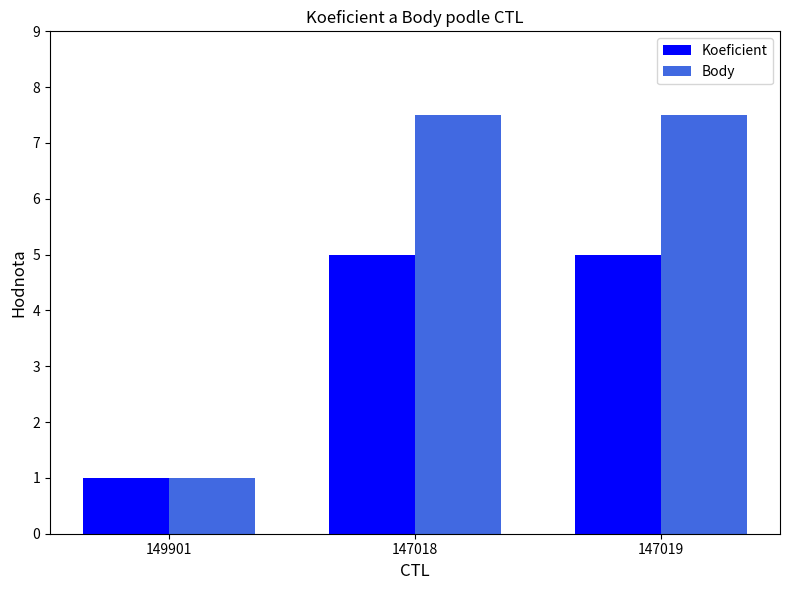

Rank the series by their average value, from lowest to highest.

Koeficient, Body